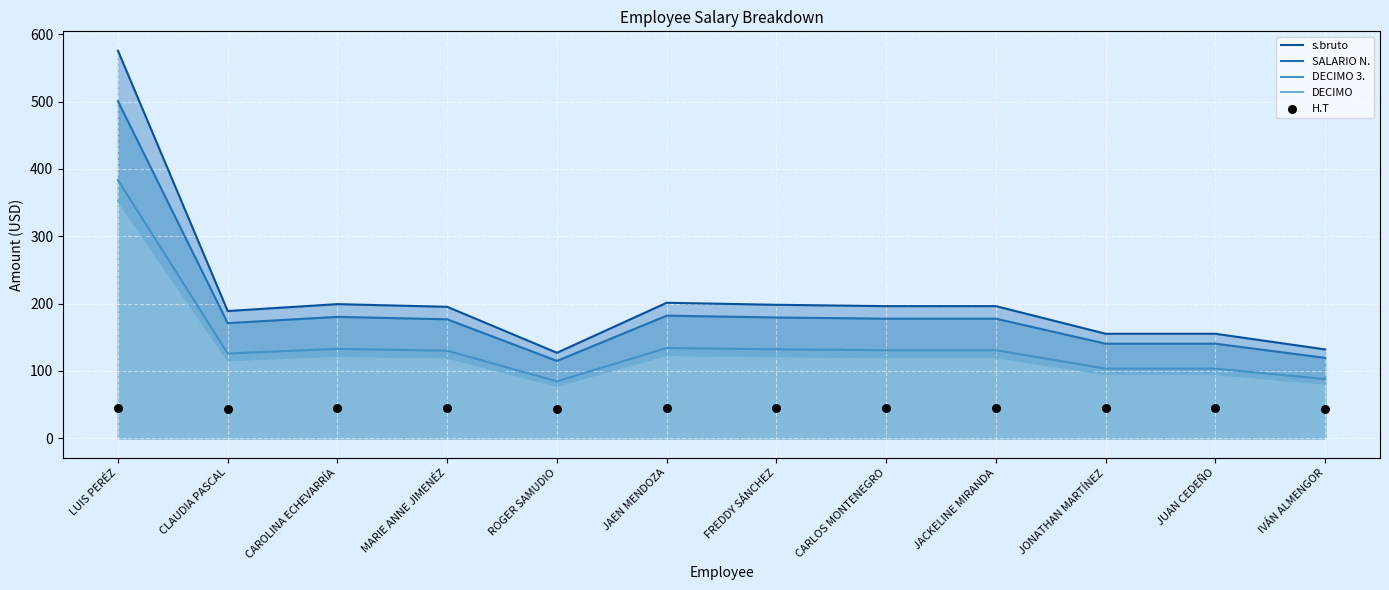

At how many categories does at least one series exceed 275?

1